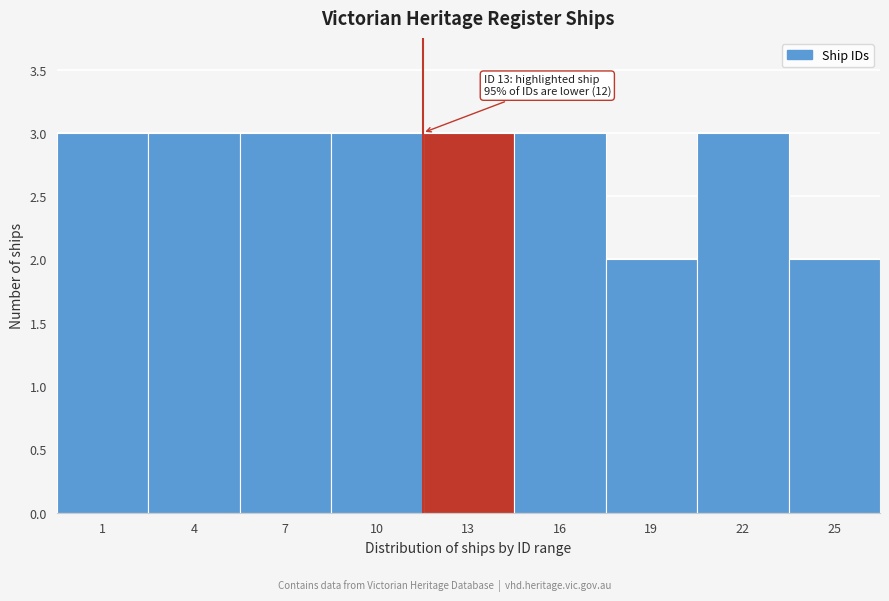

Reading left to right, extract all data points from this chart.

3	3	3	3	3	3	2	3	2